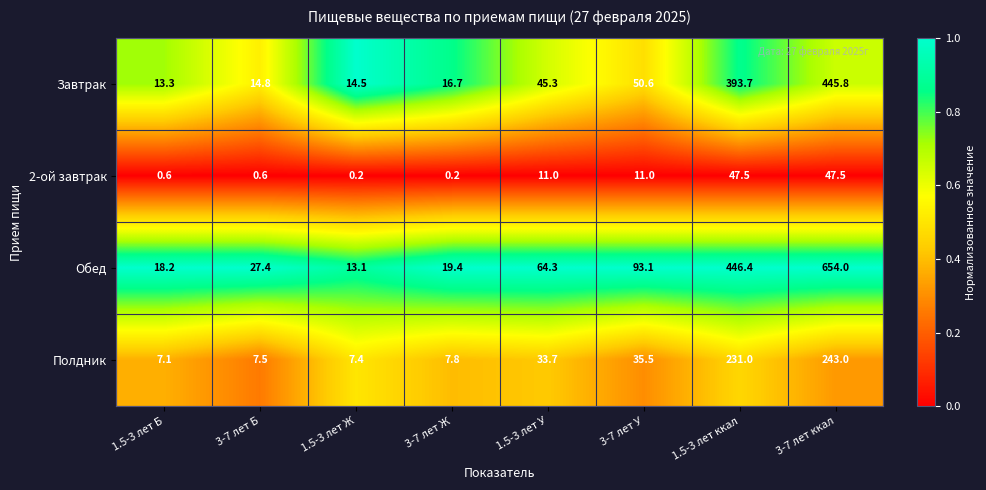

What is the difference between the Обед values at 3-7 лет Б and 3-7 лет У?

65.7